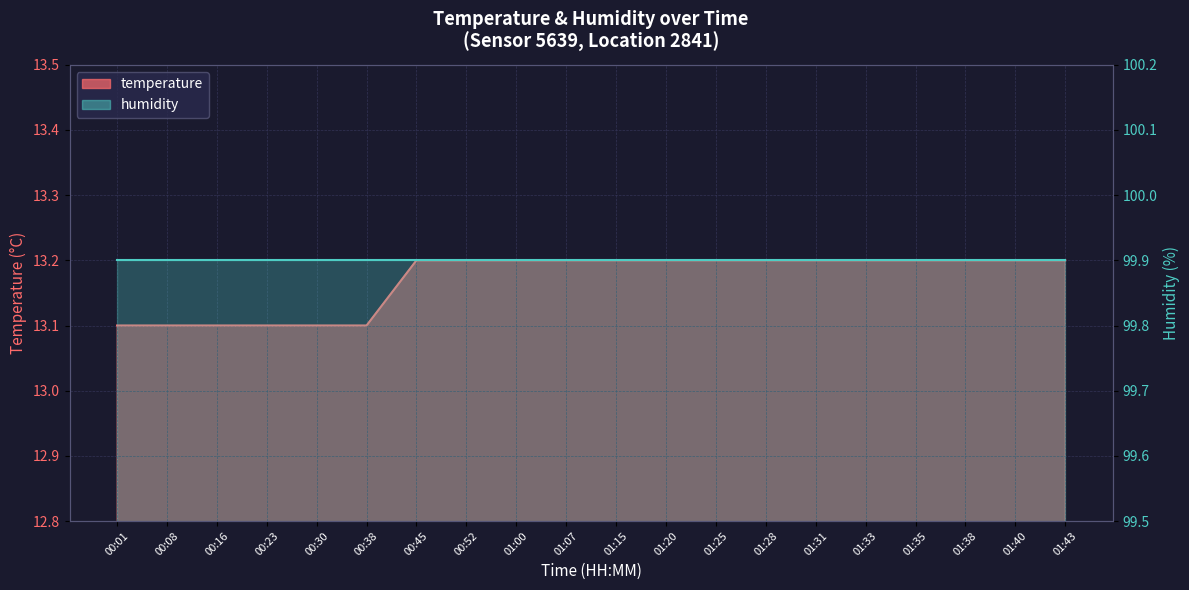

Does the chart display data point markers on the line(s)?

No